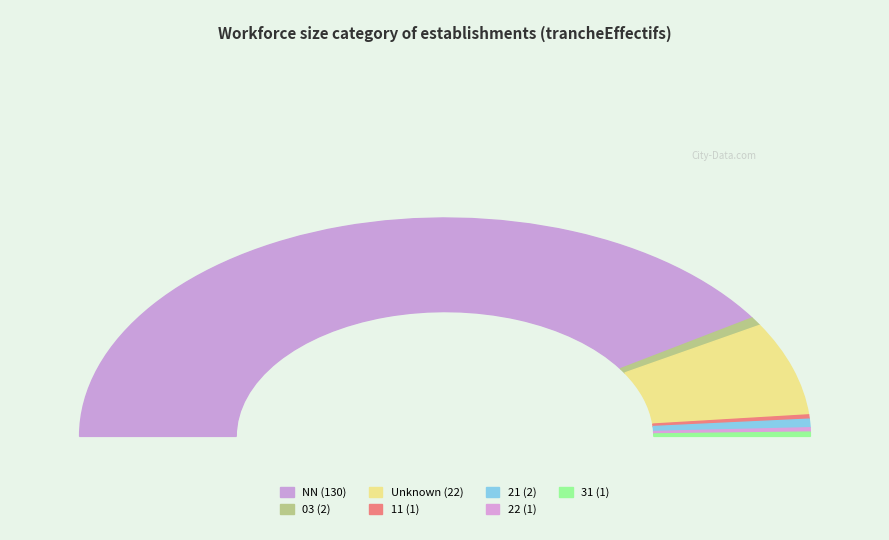

Is the sum of NN and  greater than half?

Yes